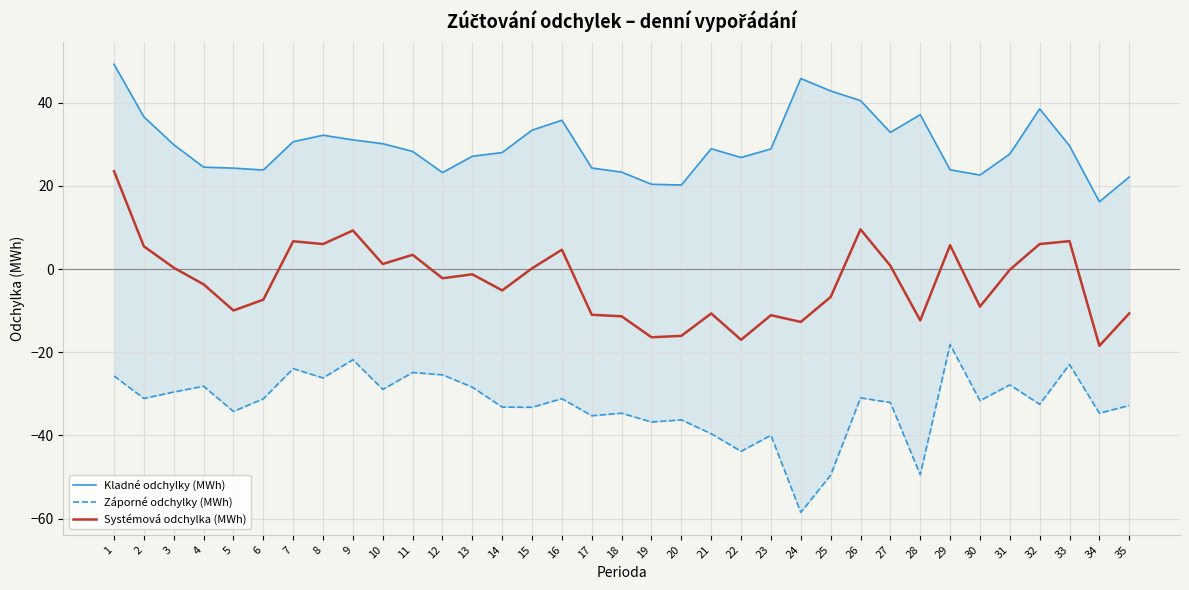

In Kladné odchylky (MWh), how many points are higher than both neighbors (excluding endpoints)?

6